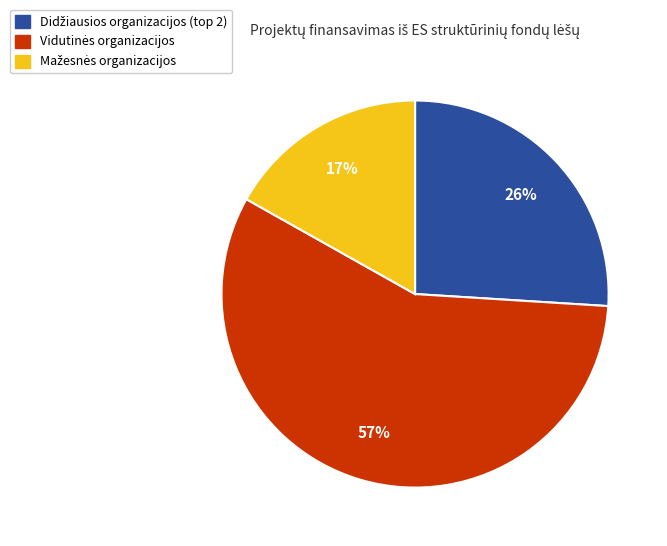

Is there a majority slice in this chart?

Yes